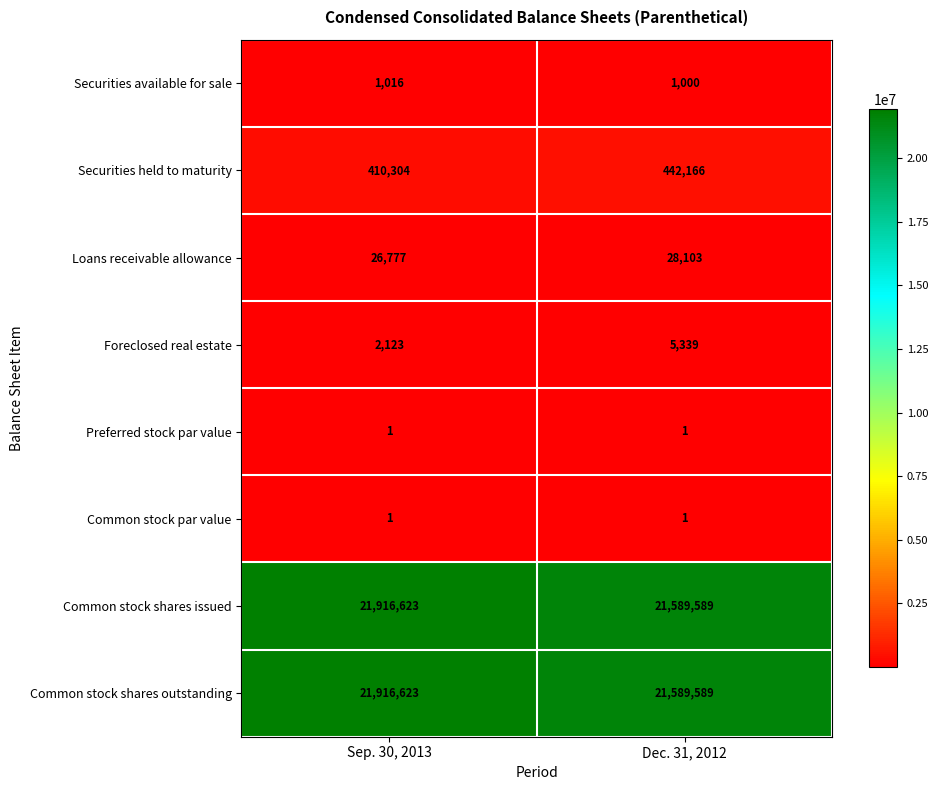

The value of Preferred stock par value at Sep. 30, 2013 is 1. True or false?

True